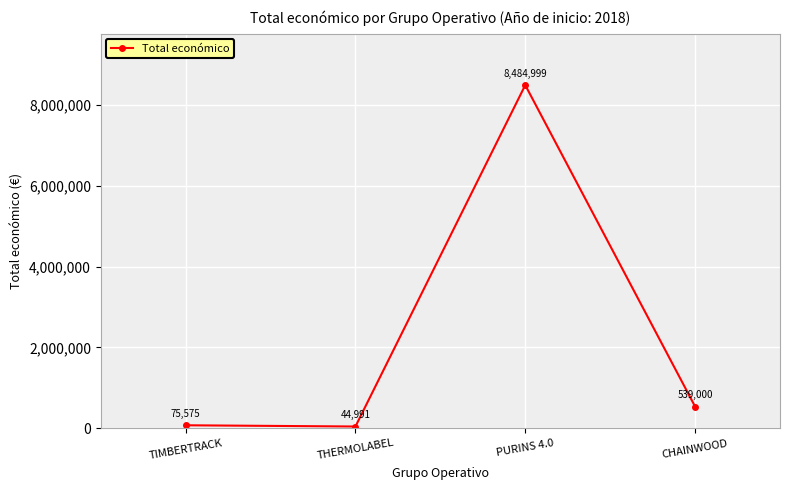

The value at THERMOLABEL is 44991. True or false?

True